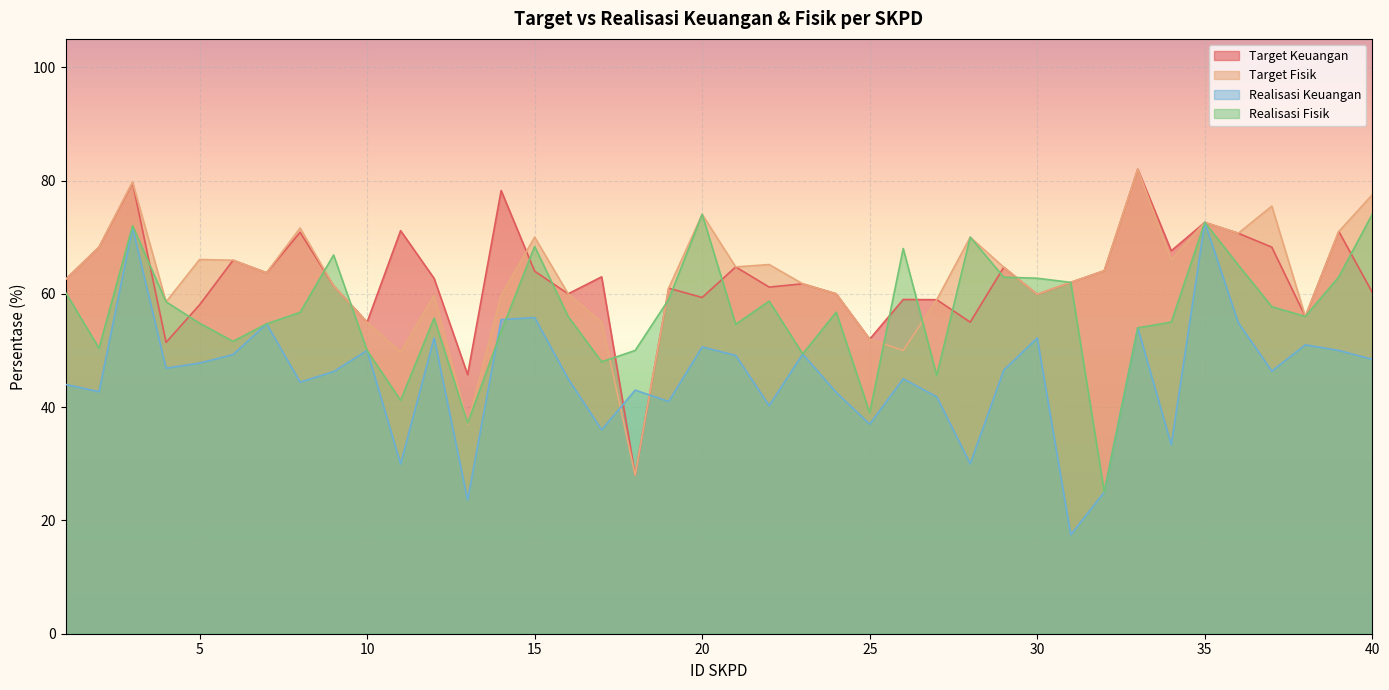

At 21, list the series in order from smallest to largest.

Realisasi Keuangan, Realisasi Fisik, Target Fisik, Target Keuangan